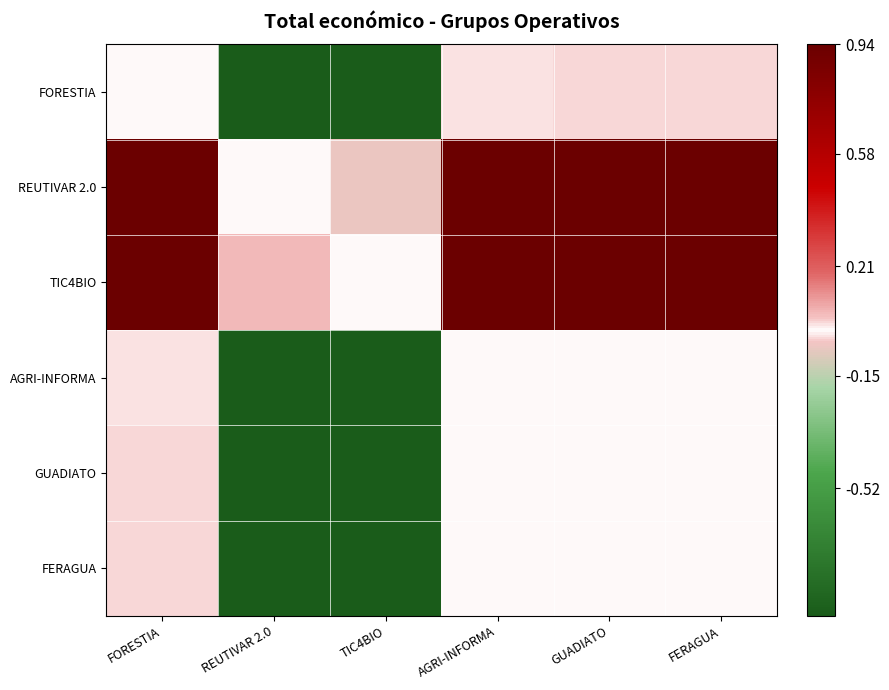

Reading left to right, transcribe all the data shown in this chart.

FORESTIA: FORESTIA=0.0	REUTIVAR 2.0=-1.4	TIC4BIO=-1.5	AGRI-INFORMA=-0.0	GUADIATO=-0.0	FERAGUA=-0.0
REUTIVAR 2.0: FORESTIA=1.4	REUTIVAR 2.0=0.0	TIC4BIO=-0.1	AGRI-INFORMA=1.4	GUADIATO=1.4	FERAGUA=1.4
TIC4BIO: FORESTIA=1.5	REUTIVAR 2.0=0.1	TIC4BIO=0.0	AGRI-INFORMA=1.4	GUADIATO=1.4	FERAGUA=1.4
AGRI-INFORMA: FORESTIA=0.0	REUTIVAR 2.0=-1.4	TIC4BIO=-1.4	AGRI-INFORMA=0.0	GUADIATO=-0.0	FERAGUA=-0.0
GUADIATO: FORESTIA=0.0	REUTIVAR 2.0=-1.4	TIC4BIO=-1.4	AGRI-INFORMA=0.0	GUADIATO=0.0	FERAGUA=-0.0
FERAGUA: FORESTIA=0.0	REUTIVAR 2.0=-1.4	TIC4BIO=-1.4	AGRI-INFORMA=0.0	GUADIATO=0.0	FERAGUA=0.0